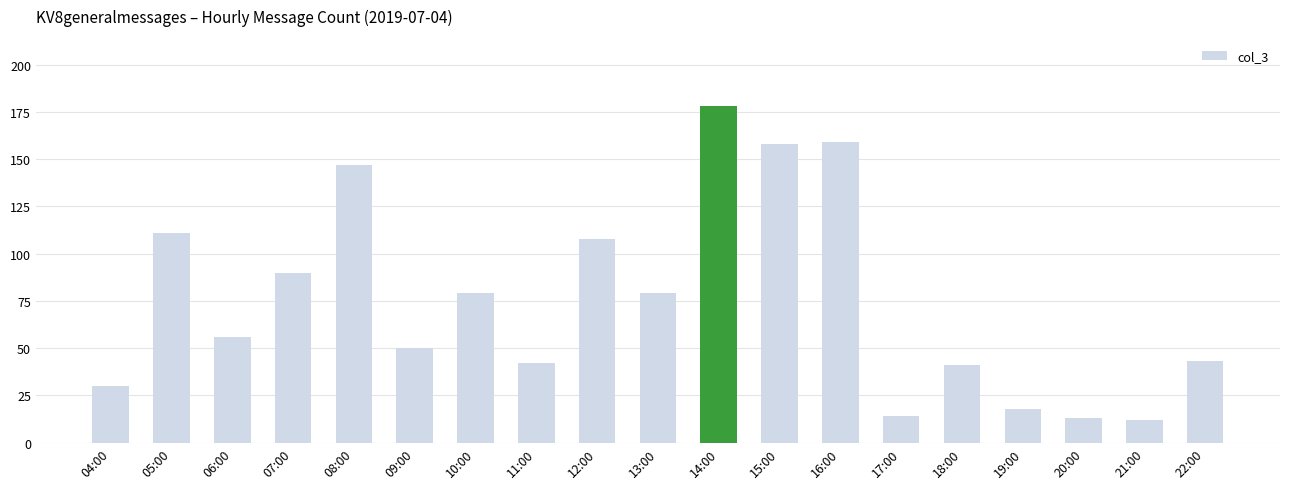

What is the change in value from 11:00 to 21:00?

-30